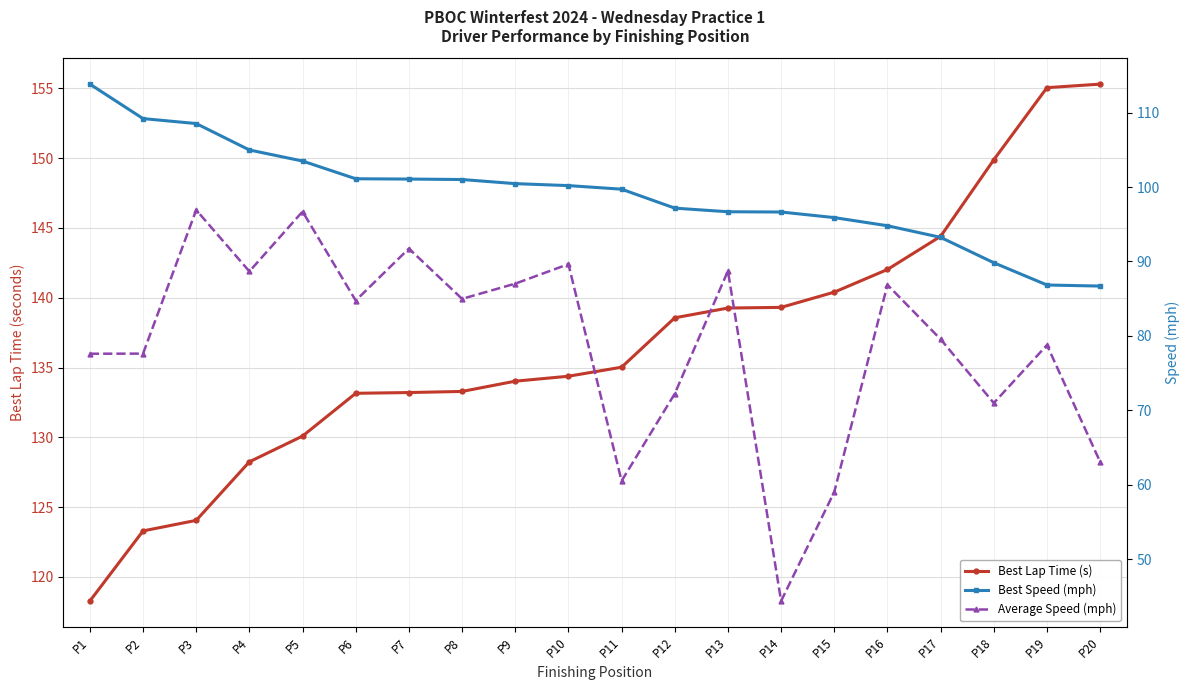

True or false: Best Lap Time (s) has more than 2 points higher than both neighbors.

False